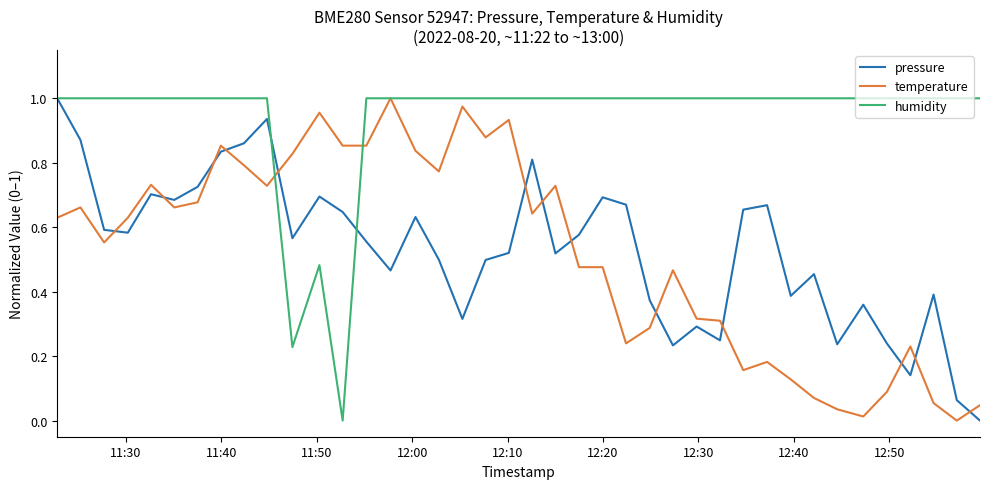

What is the sum of all temperature values?

20.8